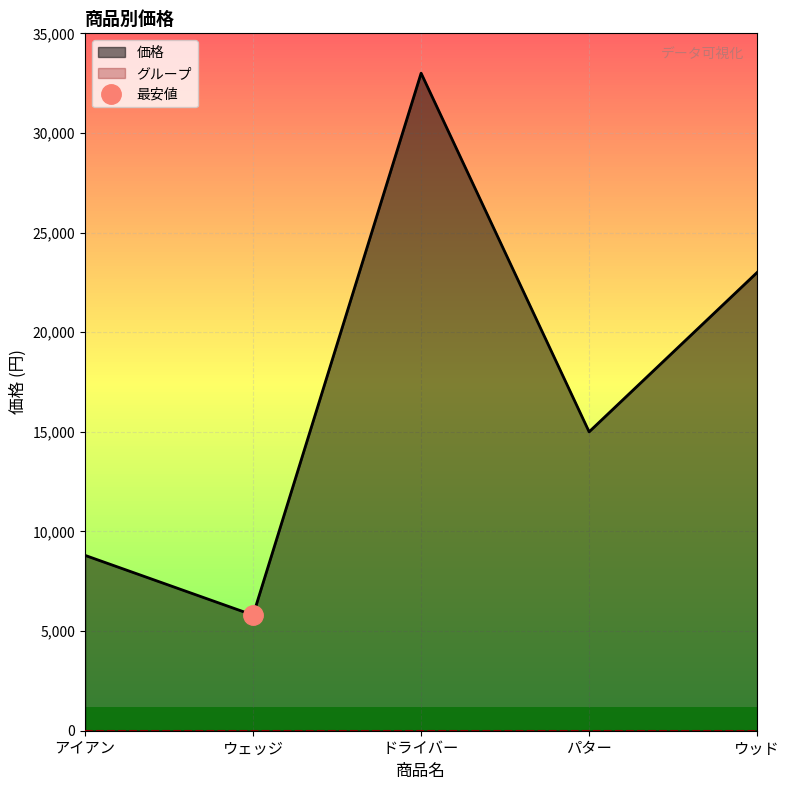

What is the greatest value displayed?

33000